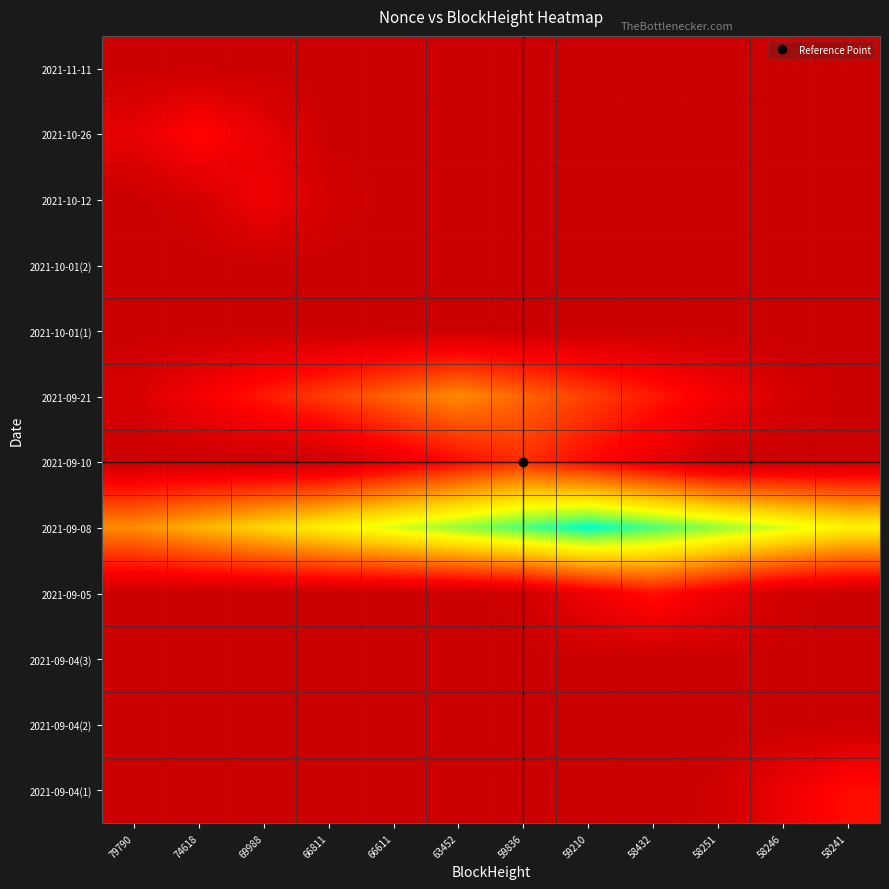

Reading right to left, transcribe all the data shown in this chart.

2021-11-11: 58241=0.0	58246=0.0	58251=0.0	58432=0.0	59210=0.0	59836=0.0	63452=0.0	66611=0.0	66811=0.0	69988=0.0	74618=0.0	79790=0.0
2021-10-26: 58241=0.0	58246=0.0	58251=0.0	58432=0.0	59210=0.0	59836=0.0	63452=0.0	66611=0.0	66811=0.0	69988=0.1	74618=0.2	79790=0.1
2021-10-12: 58241=0.0	58246=0.0	58251=0.0	58432=0.0	59210=0.0	59836=0.0	63452=0.0	66611=0.0	66811=0.0	69988=0.1	74618=0.0	79790=0.0
2021-10-01(2): 58241=0.0	58246=0.0	58251=0.0	58432=0.0	59210=0.0	59836=0.0	63452=0.0	66611=0.0	66811=0.0	69988=0.0	74618=0.0	79790=0.0
2021-10-01(1): 58241=0.0	58246=0.0	58251=0.0	58432=0.0	59210=0.0	59836=0.0	63452=0.0	66611=0.0	66811=0.0	69988=0.0	74618=0.0	79790=0.0
2021-09-21: 58241=0.0	58246=0.0	58251=0.1	58432=0.2	59210=0.3	59836=0.4	63452=0.4	66611=0.4	66811=0.3	69988=0.2	74618=0.1	79790=0.0
2021-09-10: 58241=0.0	58246=0.0	58251=0.0	58432=0.1	59210=0.2	59836=0.2	63452=0.2	66611=0.1	66811=0.0	69988=0.0	74618=0.0	79790=0.0
2021-09-08: 58241=0.7	58246=0.8	58251=0.8	58432=0.9	59210=1.0	59836=0.9	63452=0.8	66611=0.8	66811=0.7	69988=0.6	74618=0.5	79790=0.4
2021-09-05: 58241=0.0	58246=0.0	58251=0.1	58432=0.2	59210=0.1	59836=0.0	63452=0.0	66611=0.0	66811=0.0	69988=0.0	74618=0.0	79790=0.0
2021-09-04(3): 58241=0.0	58246=0.0	58251=0.0	58432=0.0	59210=0.0	59836=0.0	63452=0.0	66611=0.0	66811=0.0	69988=0.0	74618=0.0	79790=0.0
2021-09-04(2): 58241=0.0	58246=0.0	58251=0.0	58432=0.0	59210=0.0	59836=0.0	63452=0.0	66611=0.0	66811=0.0	69988=0.0	74618=0.0	79790=0.0
2021-09-04(1): 58241=0.2	58246=0.1	58251=0.0	58432=0.0	59210=0.0	59836=0.0	63452=0.0	66611=0.0	66811=0.0	69988=0.0	74618=0.0	79790=0.0